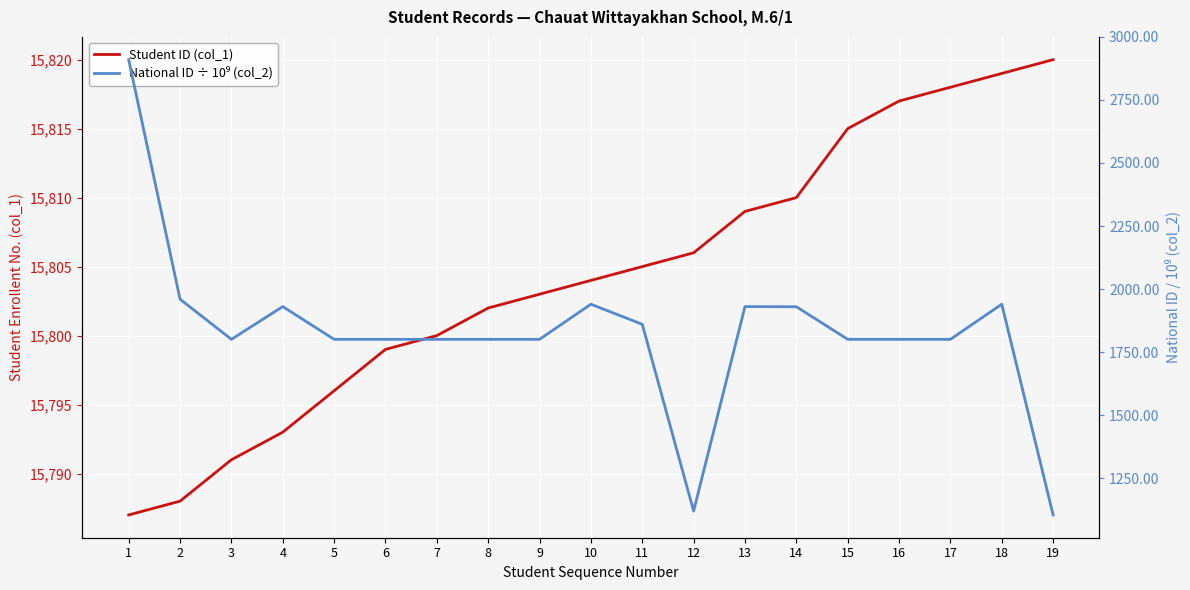

Reading left to right, list all the values displayed in this chart.

Student ID (col_1): 15787.0	15788.0	15791.0	15793.0	15796.0	15799.0	15800.0	15802.0	15803.0	15804.0	15805.0	15806.0	15809.0	15810.0	15815.0	15817.0	15818.0	15819.0	15820.0
National ID ÷ 10⁹ (col_2): 2909.8	1959.9	1800.7	1930.5	1800.7	1800.7	1800.7	1800.7	1800.7	1939.9	1860.3	1119.7	1930.5	1929.9	1800.8	1800.7	1800.7	1939.9	1104.2